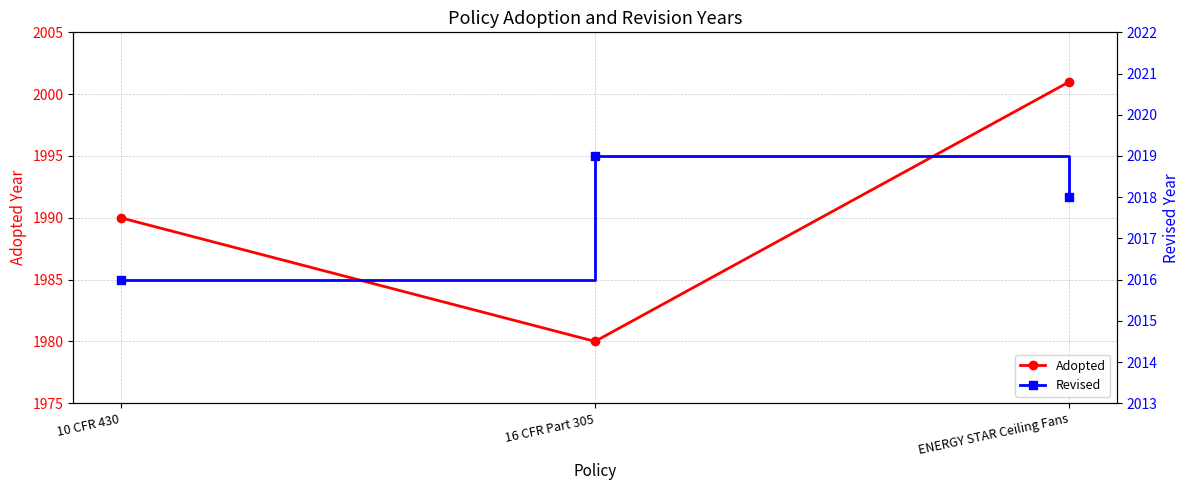

What is the value of the Adopted point at the 2nd from the left?

1980